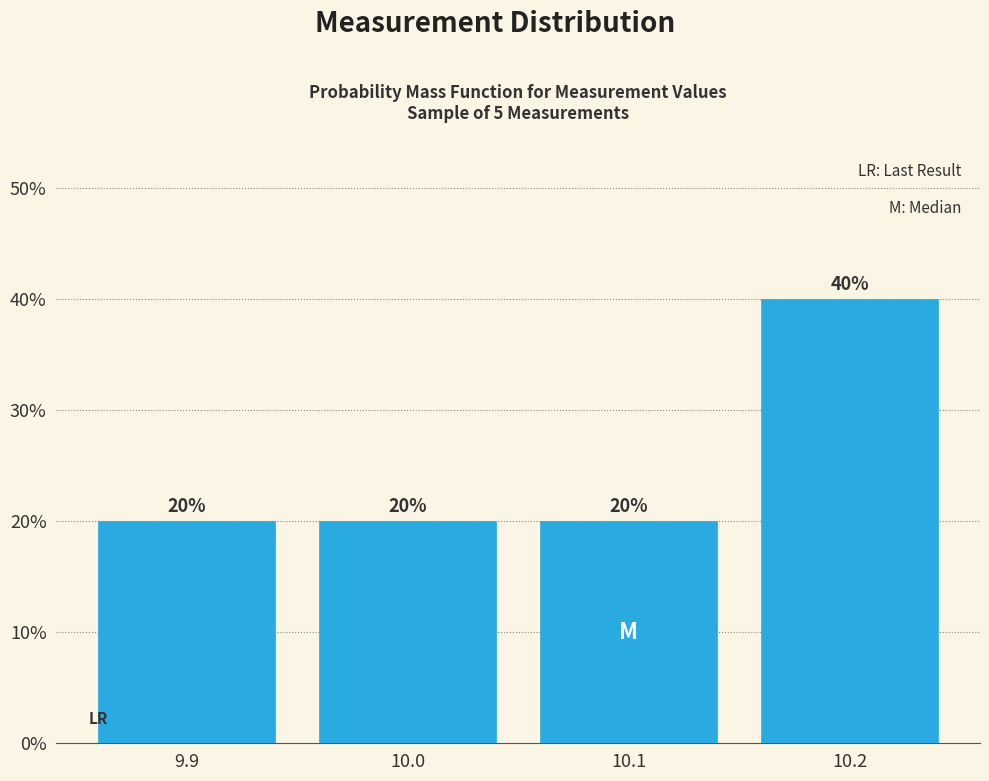

Are the bars horizontal?

No